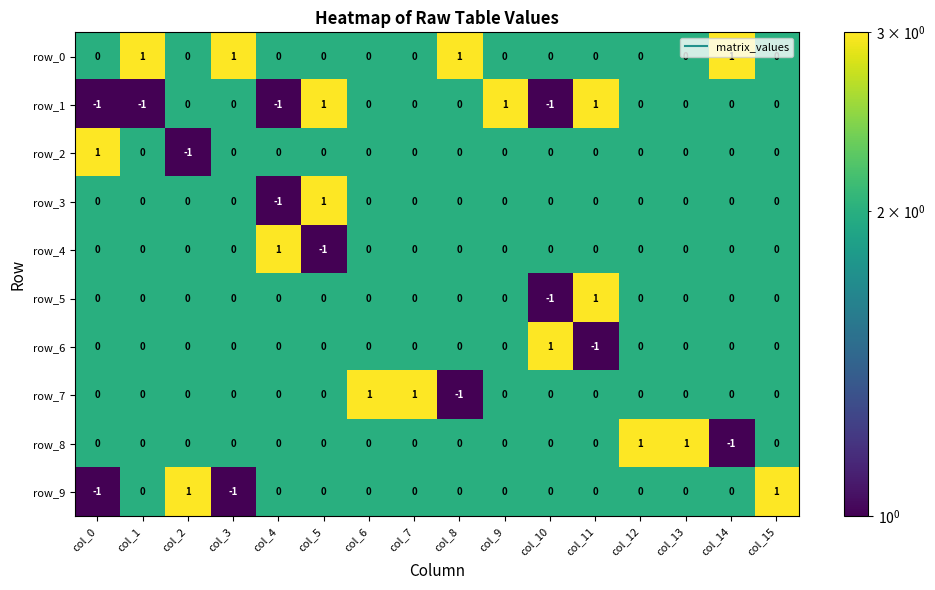

Is it true that row_9 equals 0 at col_5?

True